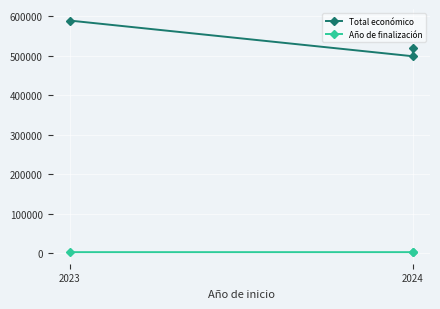

Rank the series by their maximum value, from highest to lowest.

Total económico, Año de finalización